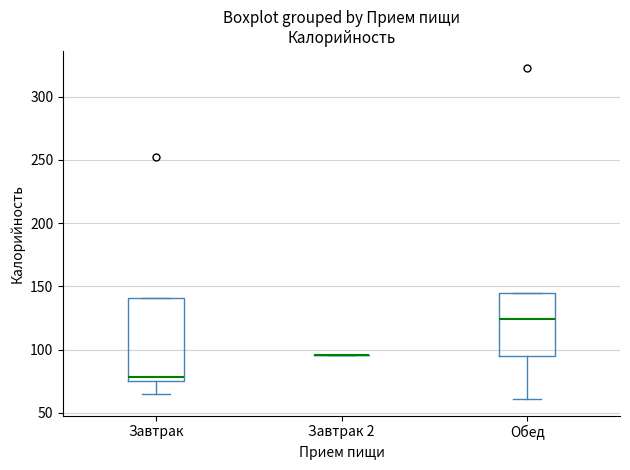

Reading left to right, transcribe this box plot: for each box, give where its median line is, the range the box spans, and where its two whiskers end, as read against the y-axis. The values are not printed on the chart, so give them approximately, as read against the axis.

Завтрак: median 80, box 75 to 140, whiskers 65 to 140
Завтрак 2: box collapsed to a line at 95, whiskers 95 to 95
Обед: median 125, box 95 to 145, whiskers 60 to 145